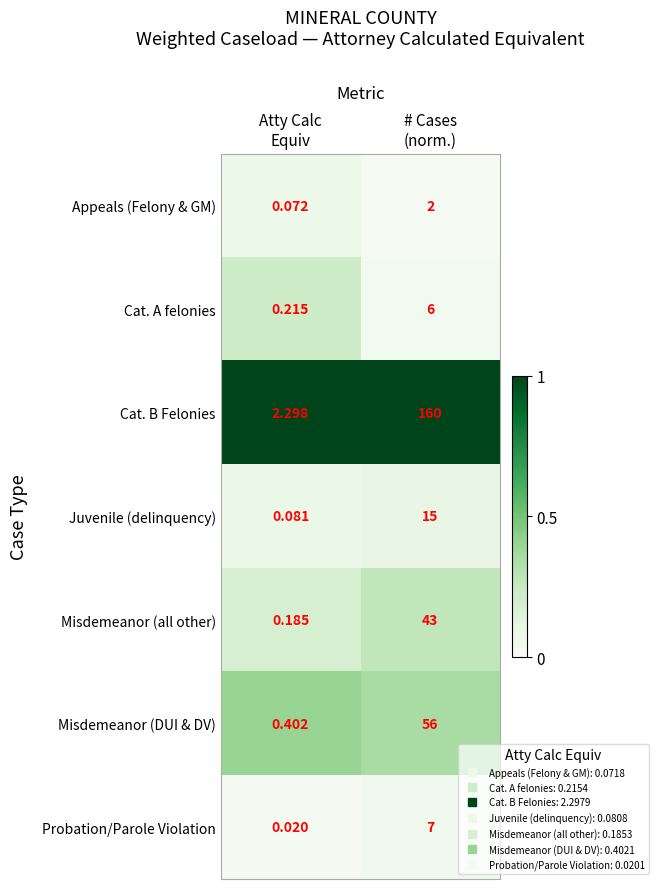

Which series has the largest total across all categories?

Cat. B Felonies